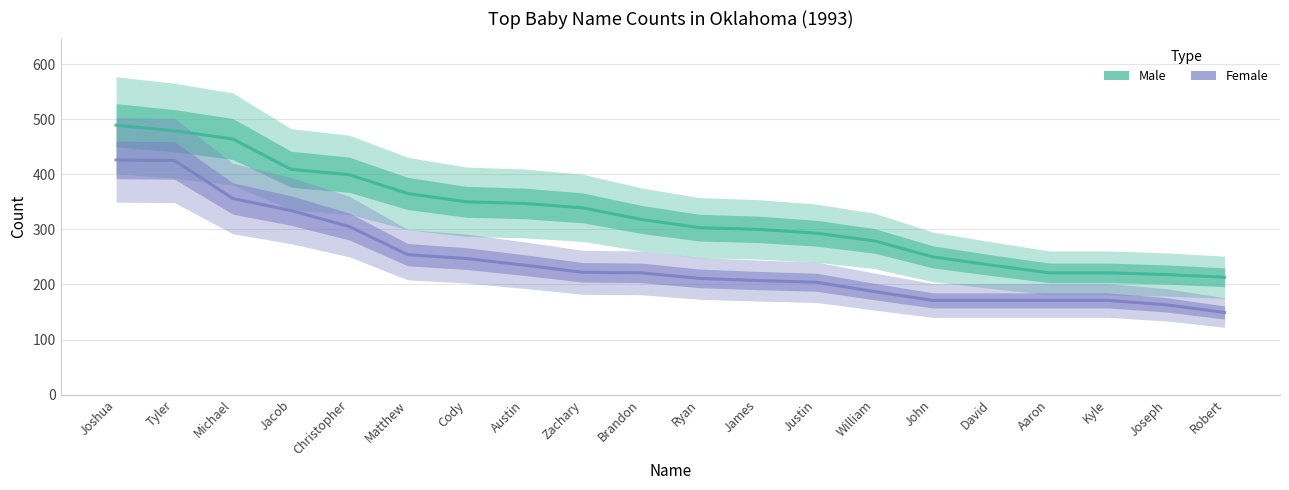

Reading left to right, extract all data points from this chart.

Male: 489	479	464	409	399	365	350	347	339	318	303	300	293	279	250	235	221	221	218	213
Female: 426	425	356	334	305	254	247	235	222	221	211	207	204	187	171	171	171	171	163	149